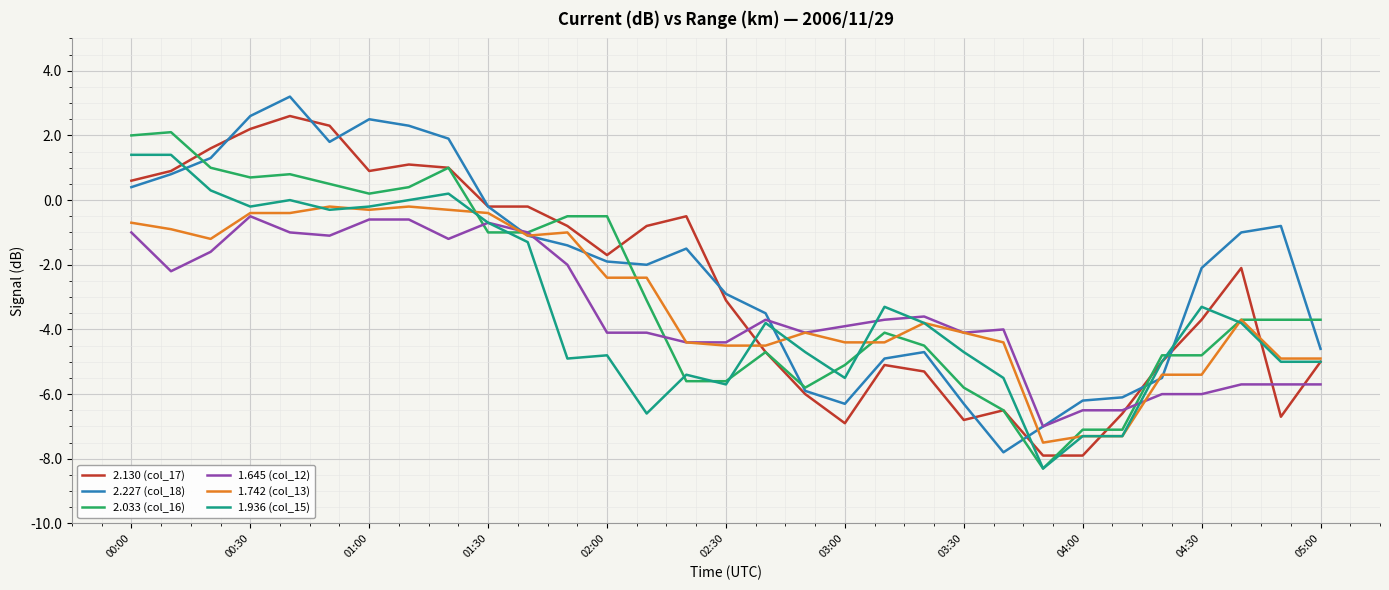

What is the maximum value shown in the chart?

3.2